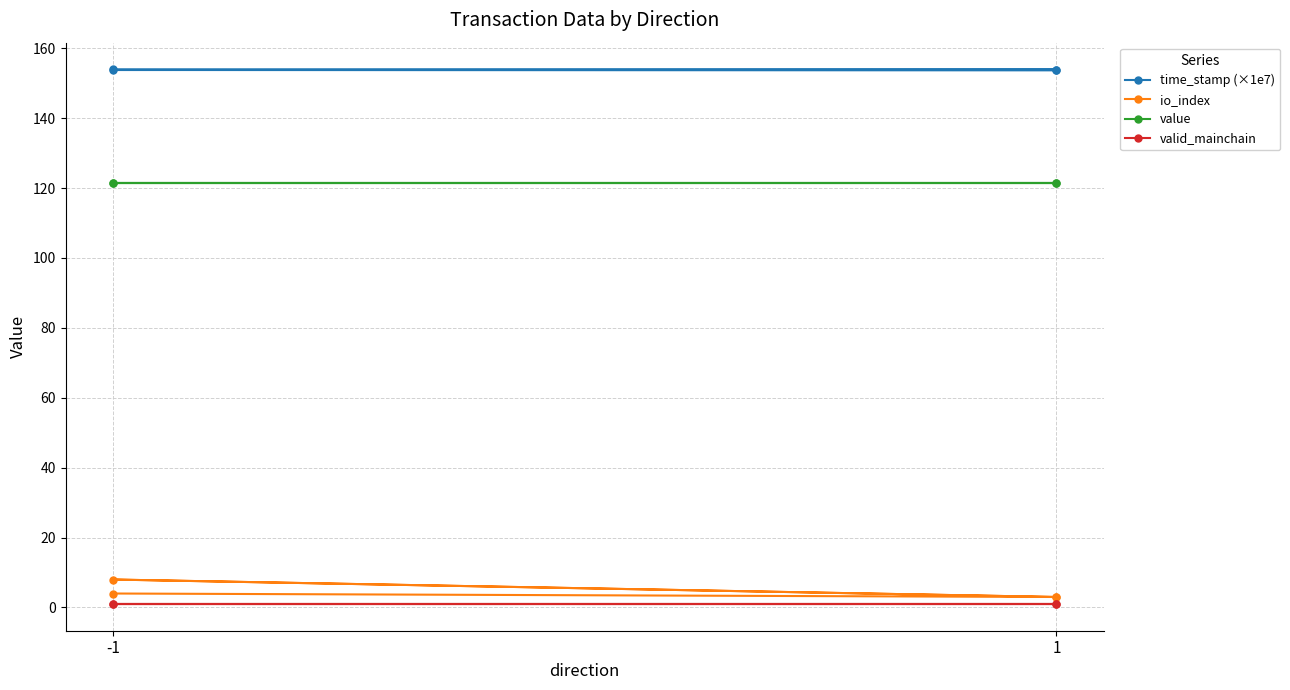

Which series changed the most between -1 and 2?

io_index